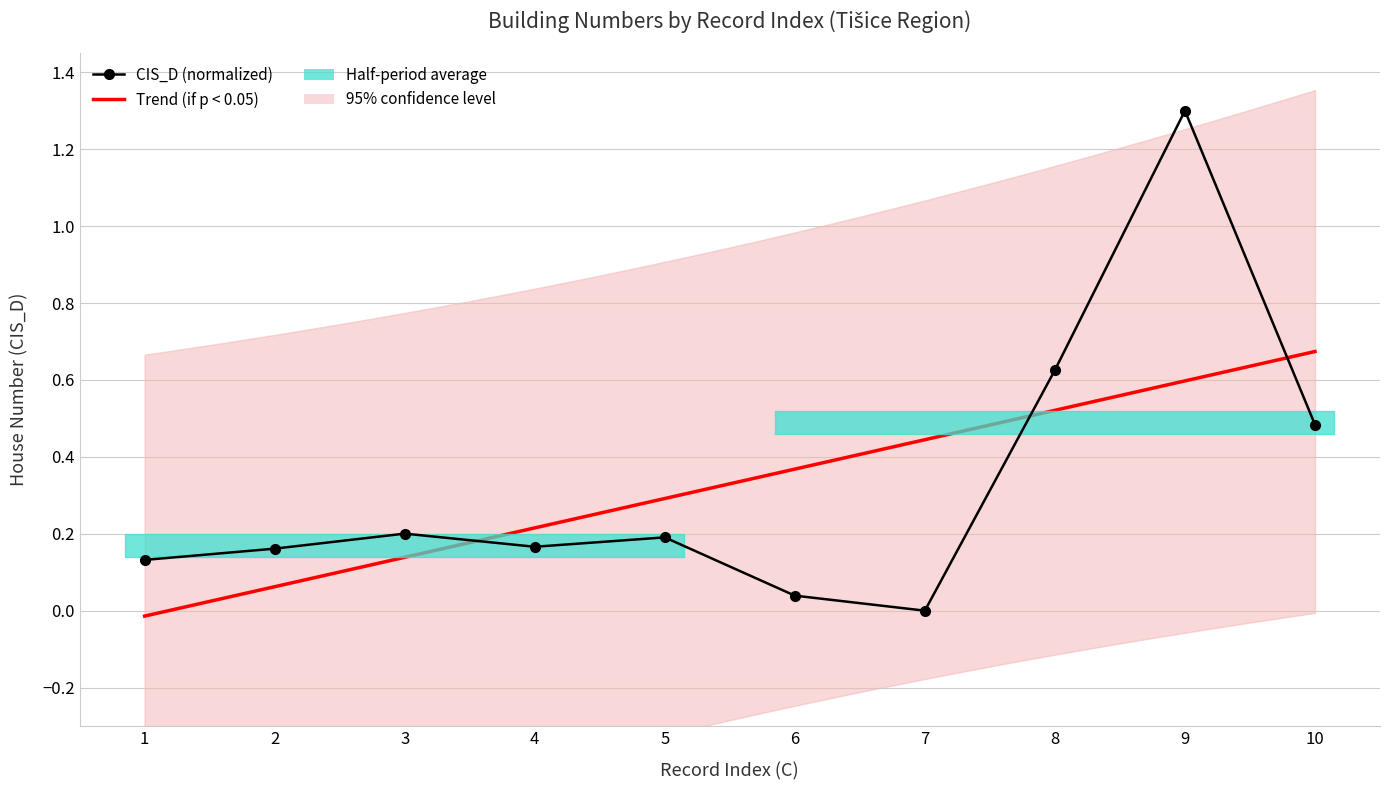

At which label is the value closest to 0?

7